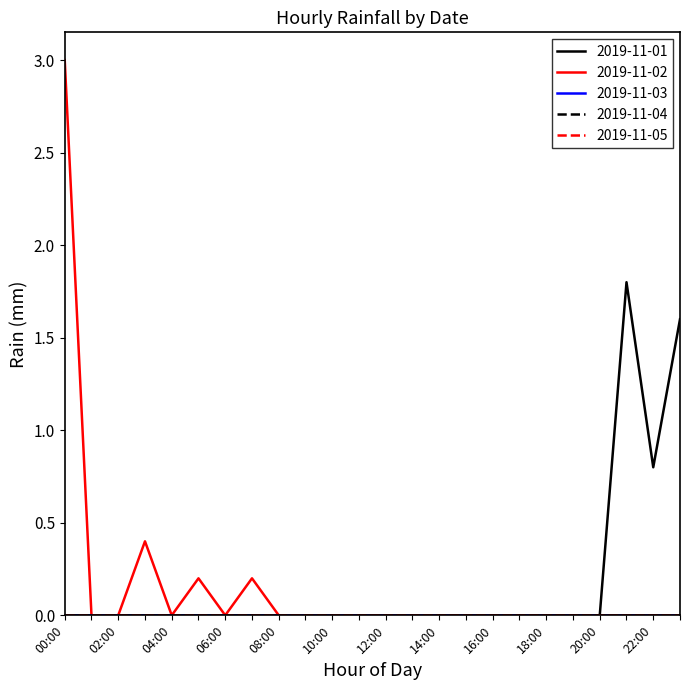

Is this an area chart (filled region under the line)?

No